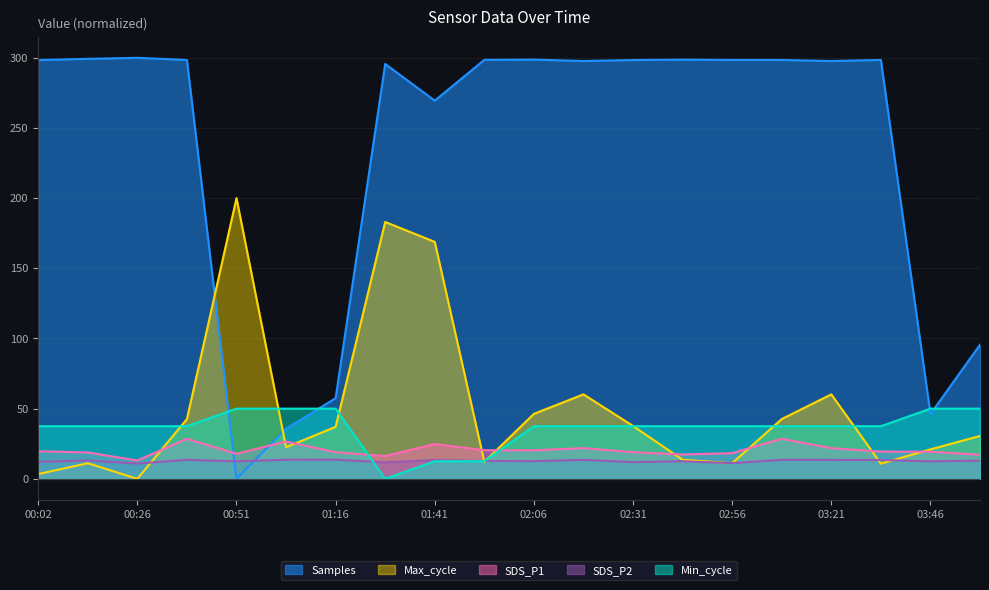

What is the difference between the second highest and second lowest values in the SDS_P1 series?

12.3